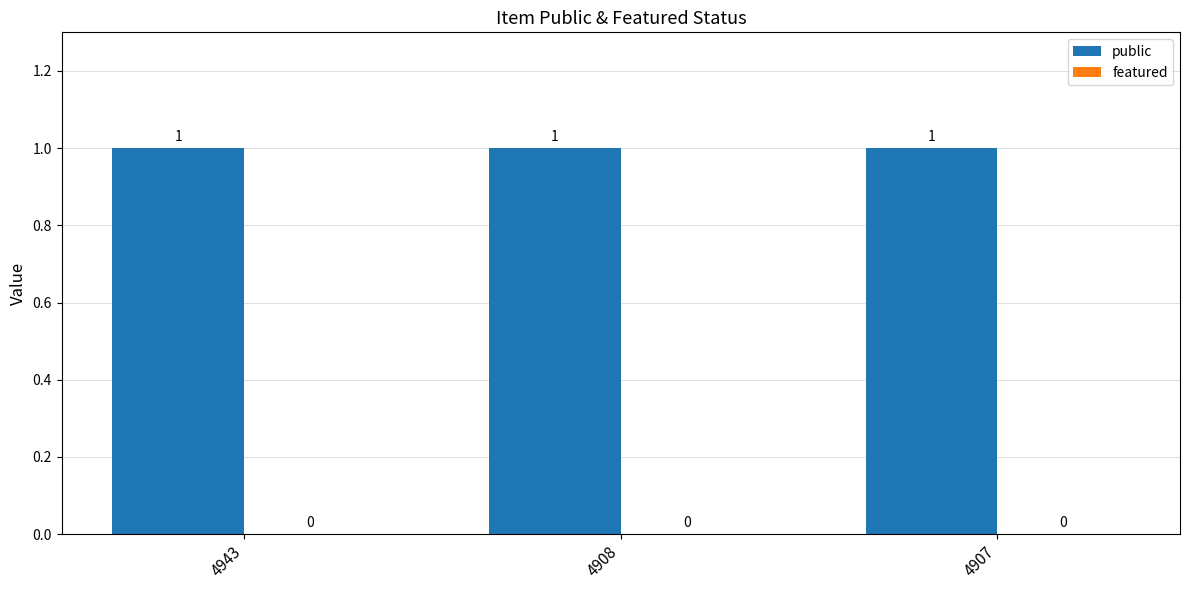

What is the difference between the highest and lowest values at 4943?

1